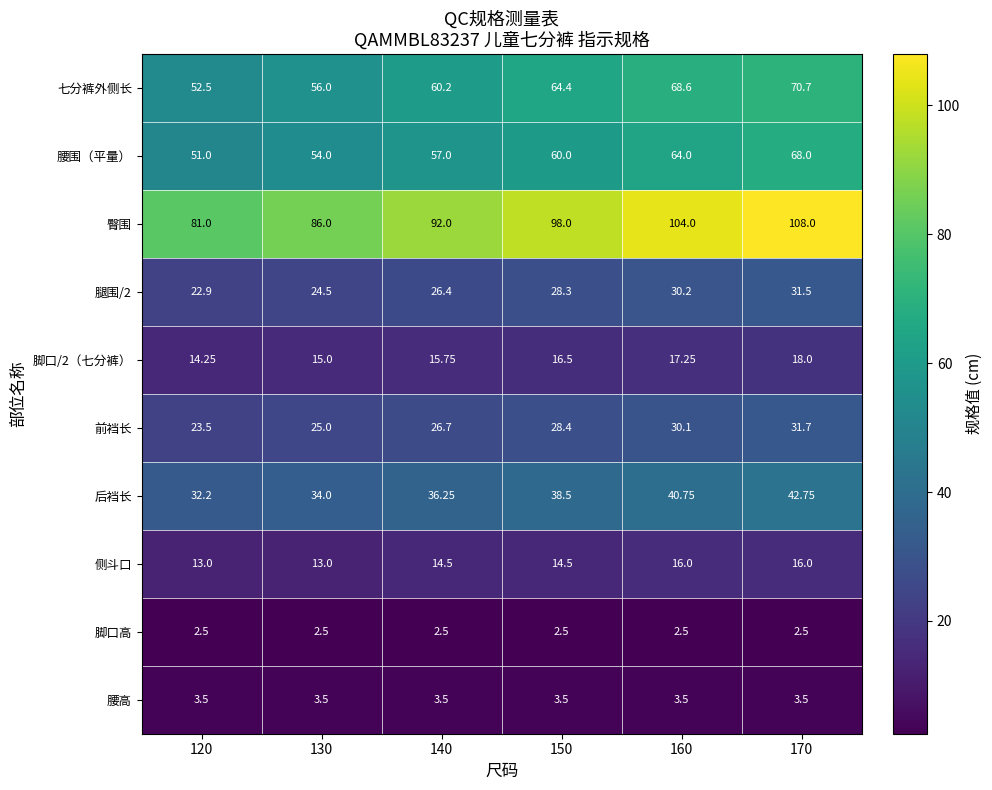

What is the minimum value shown in the chart?

2.5